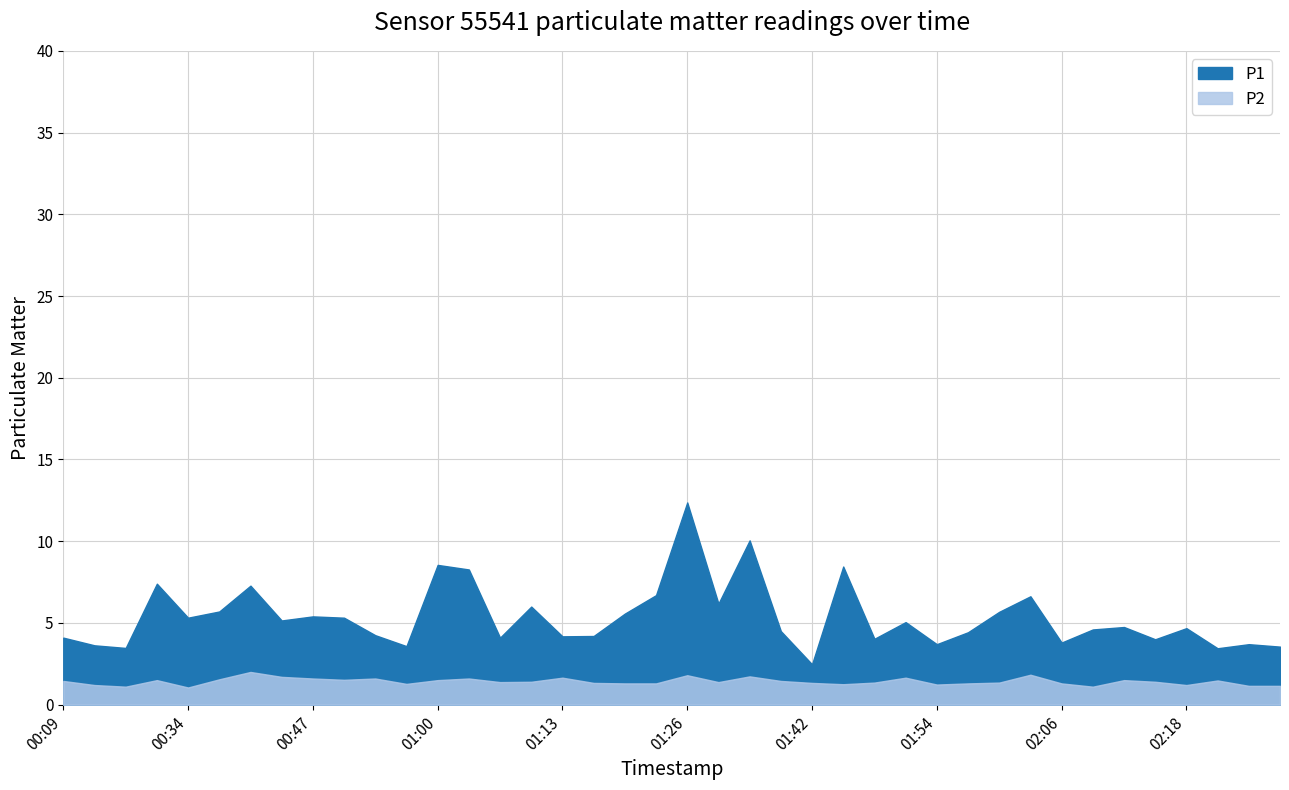

True or false: P2 and P1 cross at least once.

False